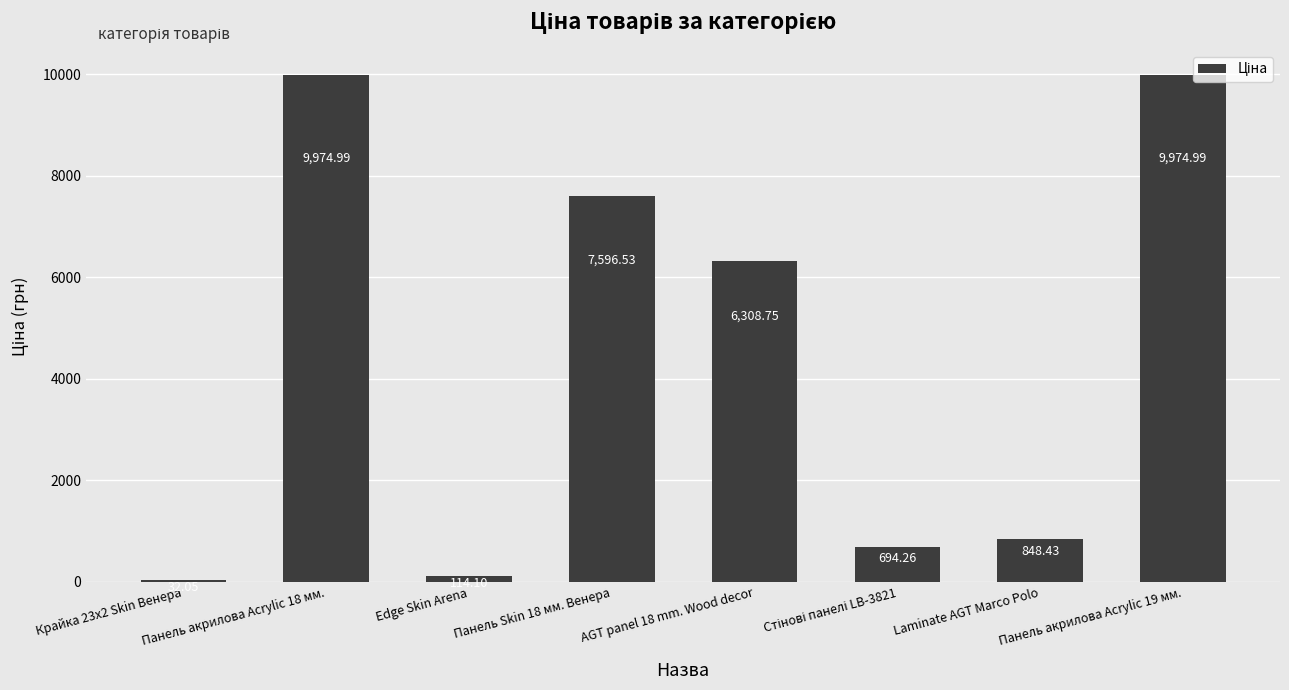

What is the value of the 3rd bar from the left?

114.1